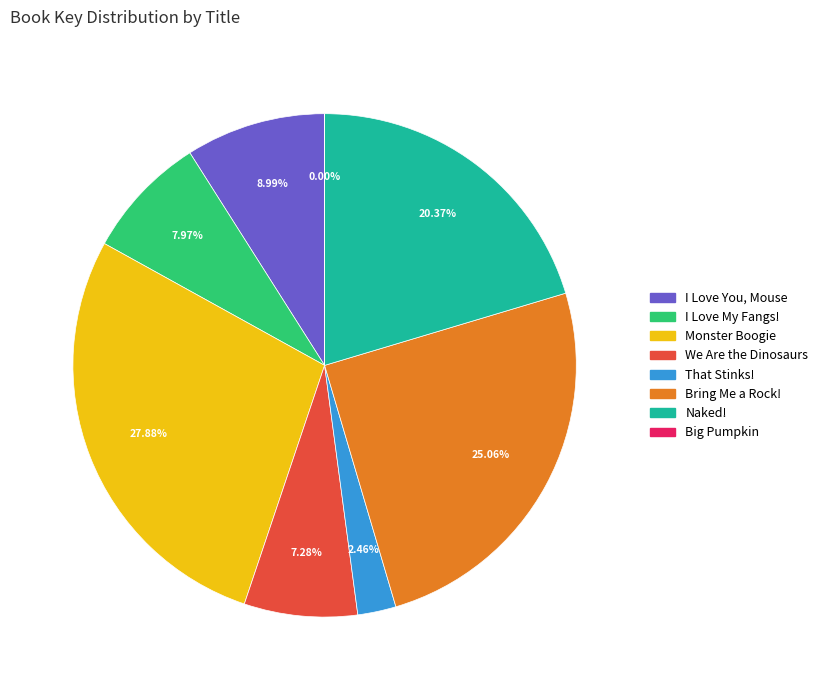

Between Naked! and Monster Boogie, which is larger?

Monster Boogie